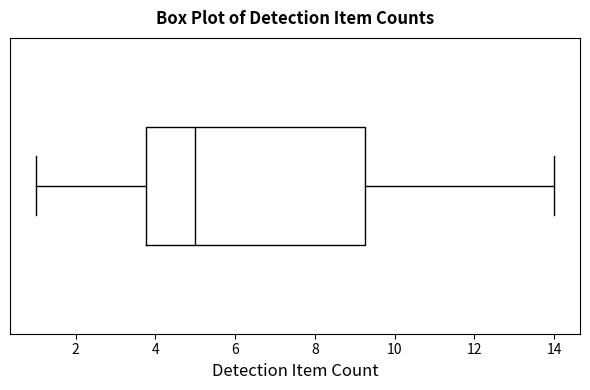

Where does the right whisker of the box end on the x-axis? The values are not printed on the chart, so give them approximately, as read against the axis.

14.0